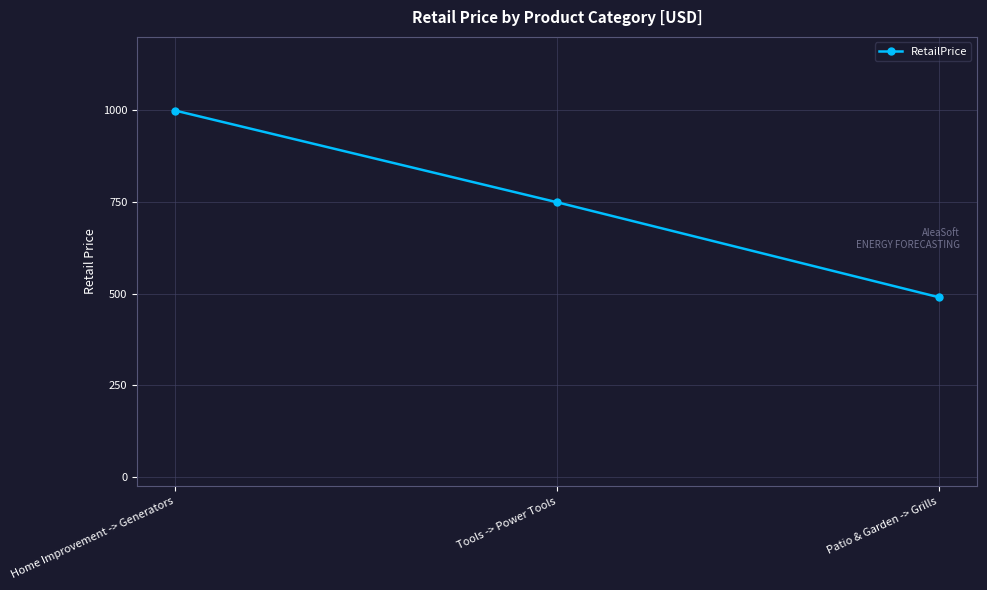

What value does the data have at Home Improvement -> Generators?

999.0